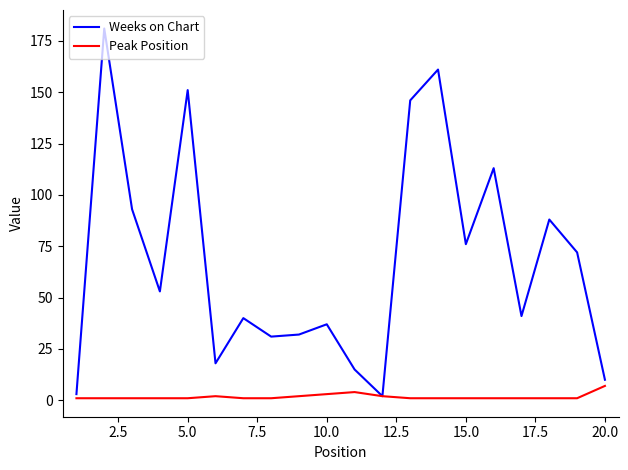

Rank the series by their average value, from highest to lowest.

Weeks on Chart, Peak Position